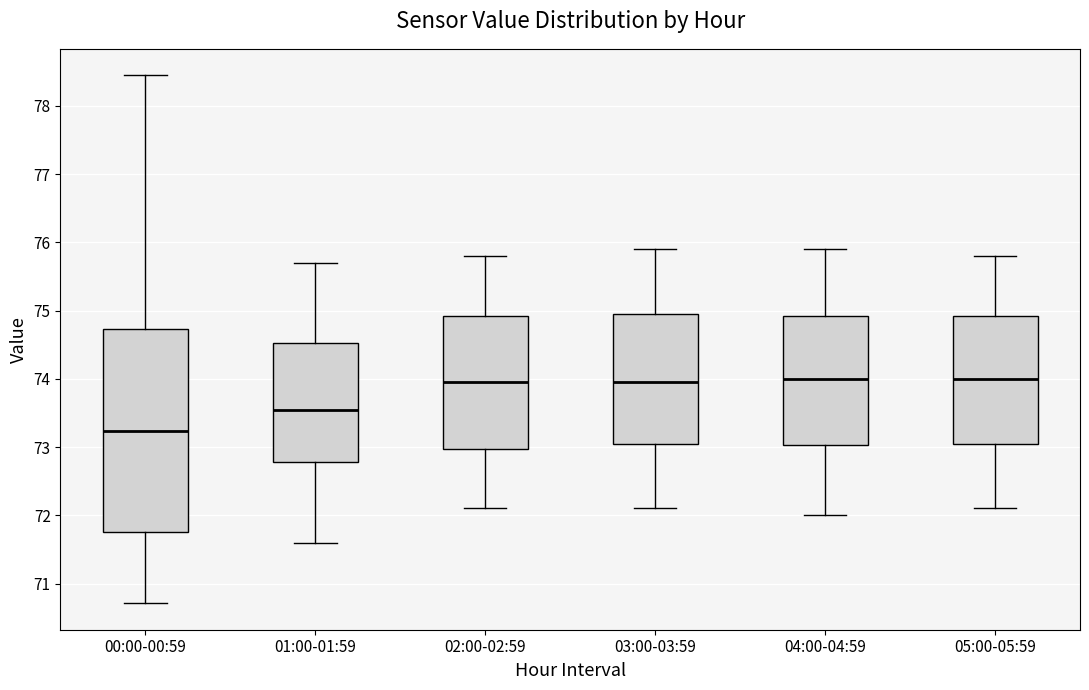

Which box is the tallest, from its lower edge to its upper edge?

00:00-00:59